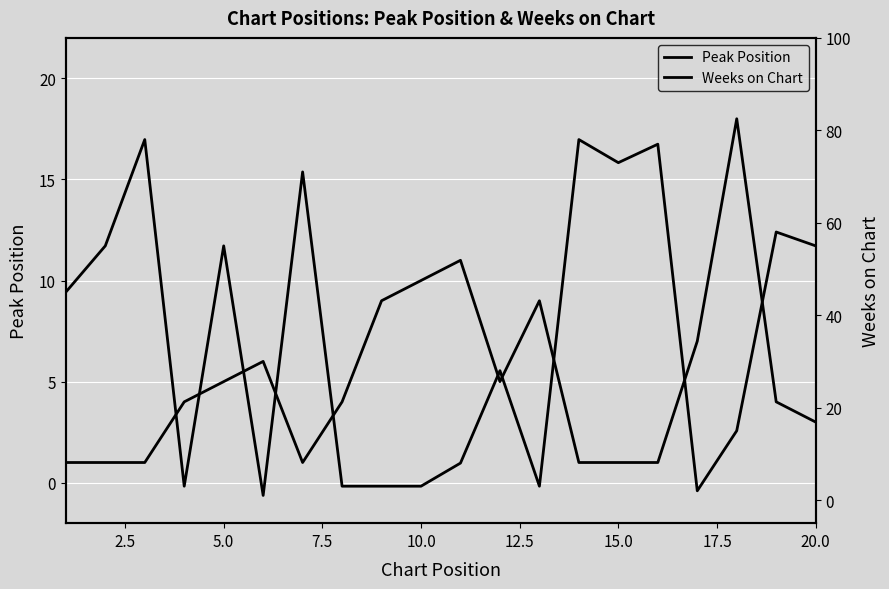

What are all the series names shown in the legend?

Peak Position, Weeks on Chart